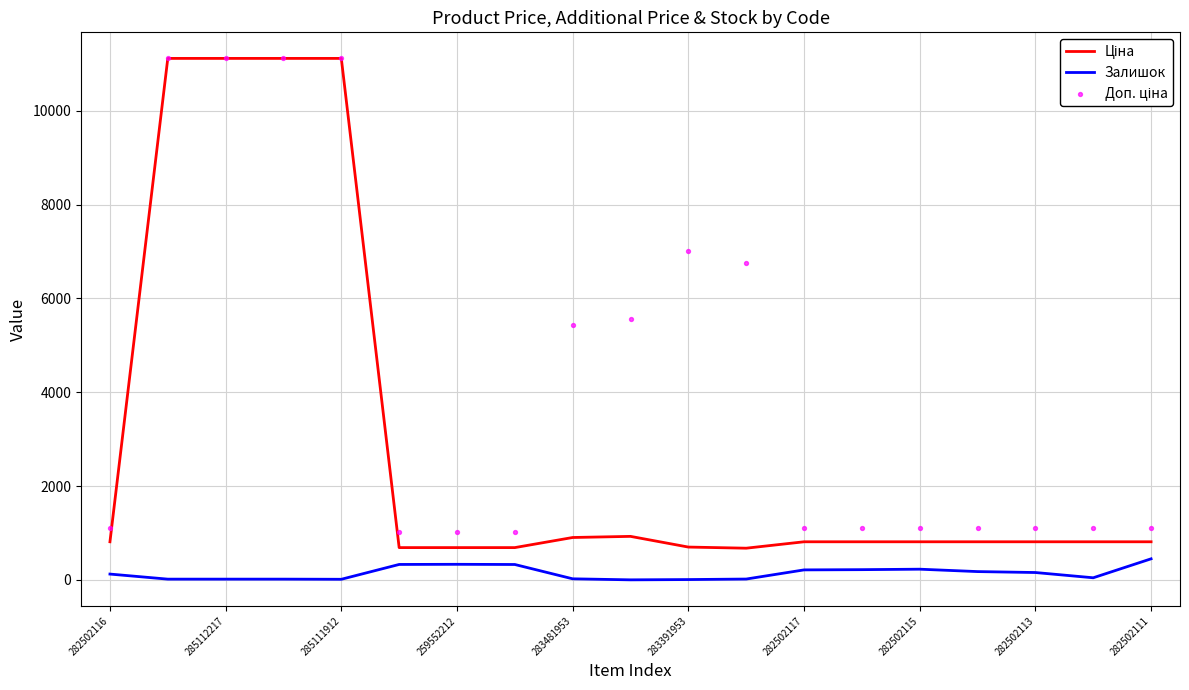

Which series reaches the maximum Y coordinate?

Ціна